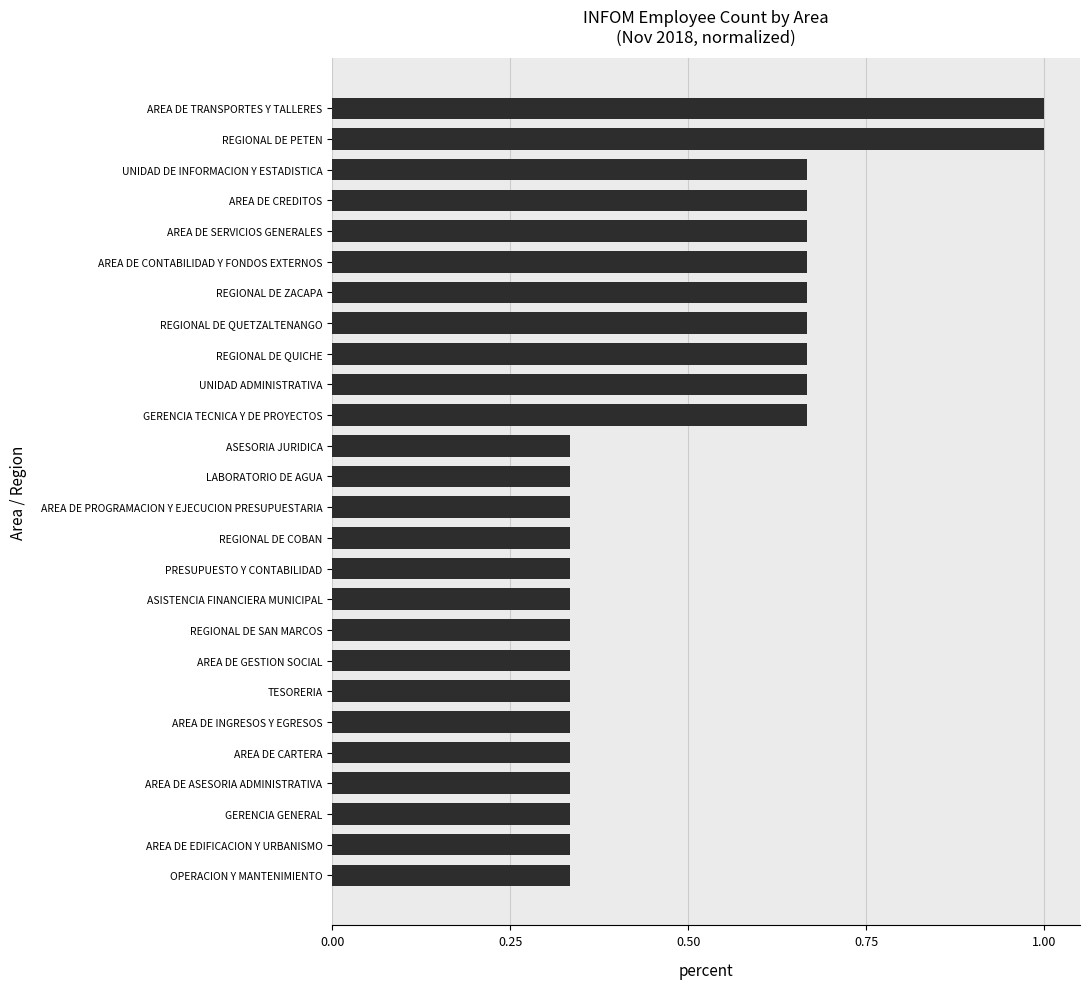

What is the greatest value displayed?

1.0